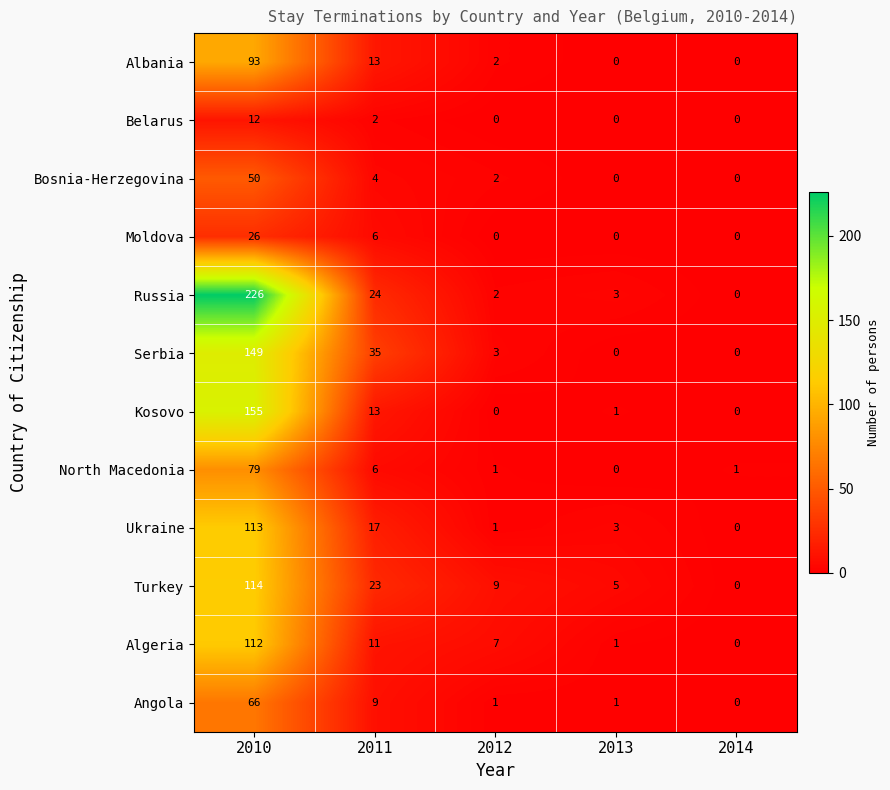

What is the maximum value for Belarus?

12